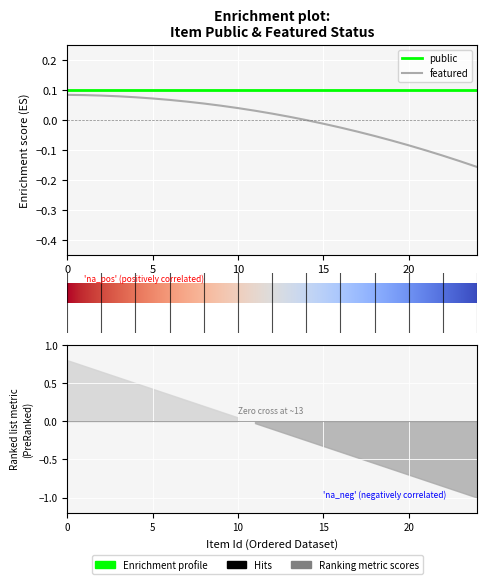

How many lines are shown in the chart?

2